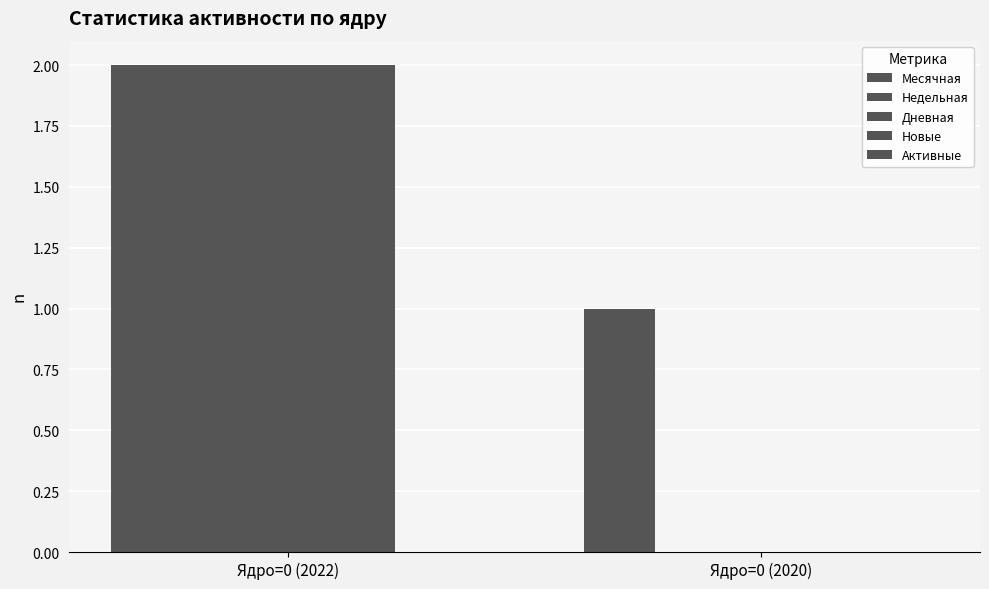

What is the label of the 1st bar from the right?

Ядро=0 (2020)